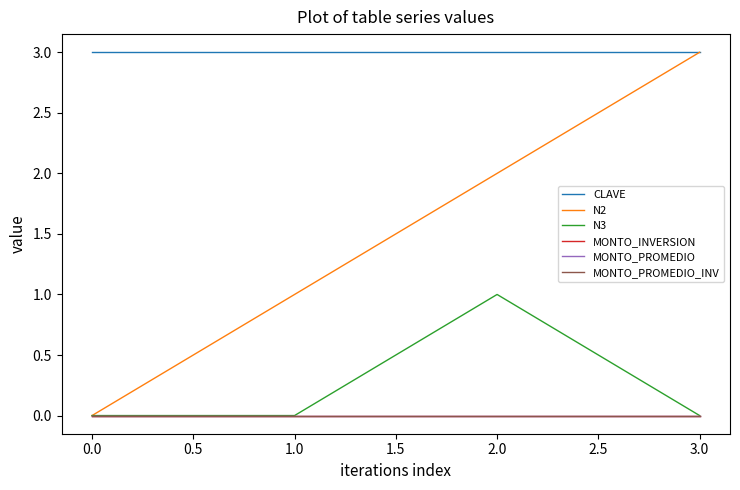

Does the chart have visible grid lines?

No